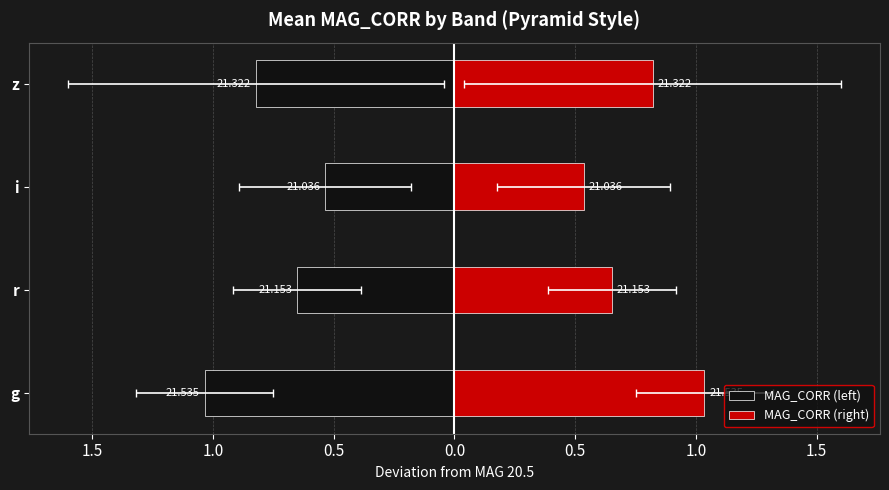

Which series changed the most between g and z?

MAG_CORR (left)